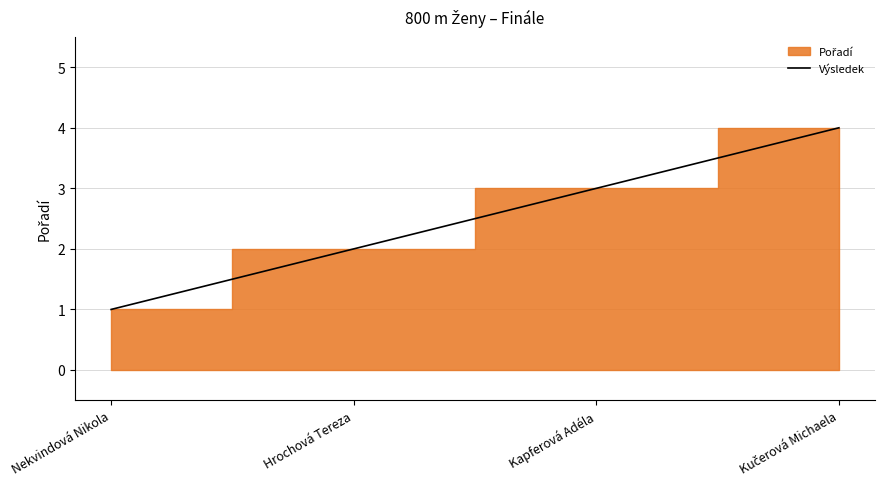

True or false: Výsledek has a value of 1 at Nekvindová Nikola.

True